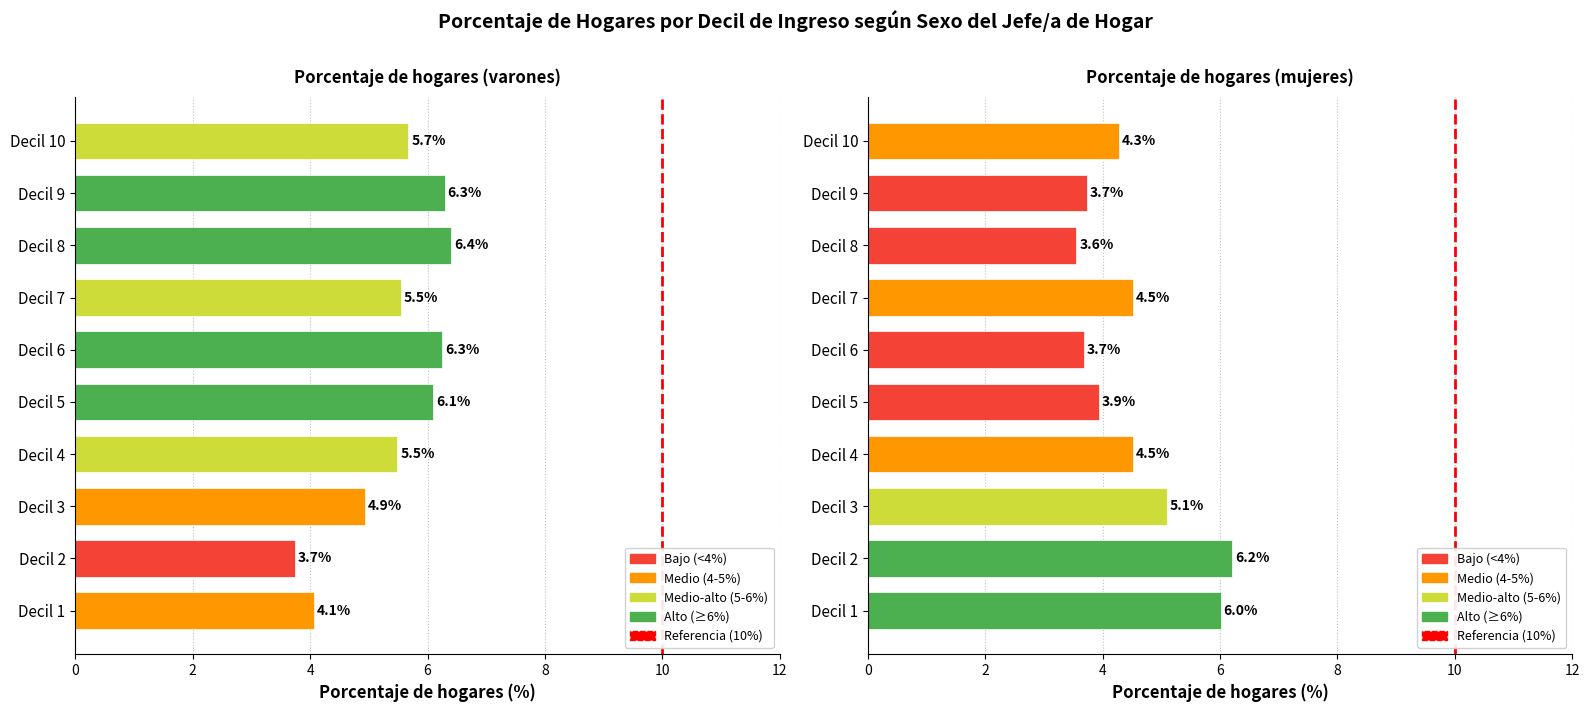

At Decil 10, list the series in order from smallest to largest.

Porcentaje de hogares (mujeres), Porcentaje de hogares (varones)